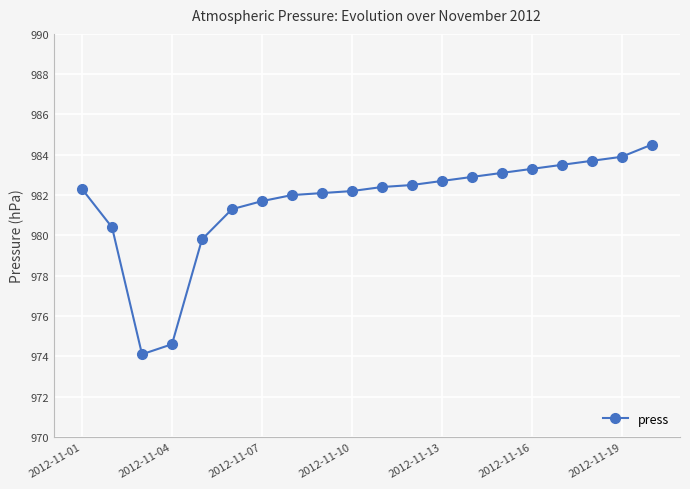

What is the difference between the maximum and second lowest values?

9.9